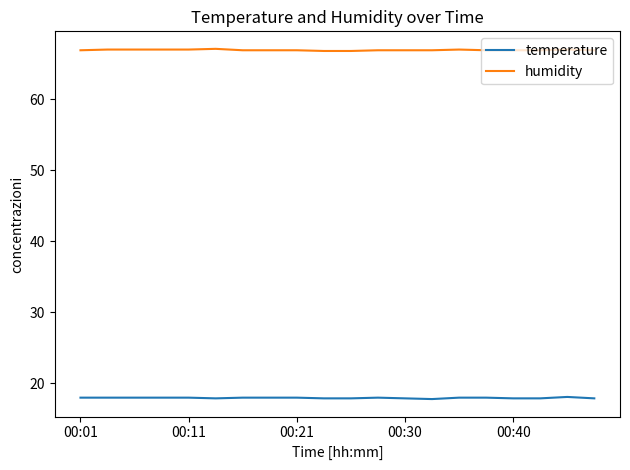

What is the minimum value shown in the chart?

17.8